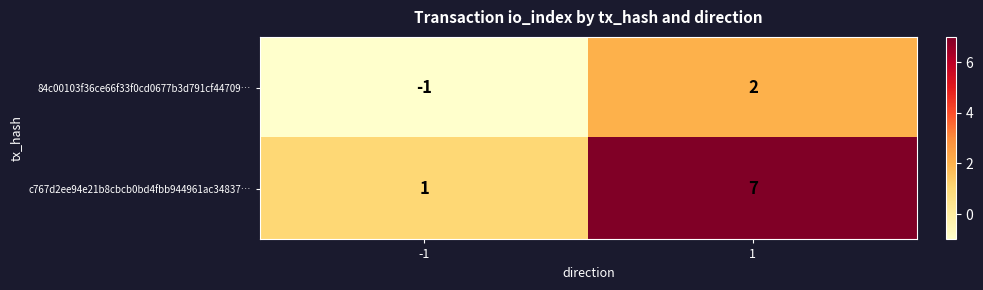

The 84c00103f36ce66f33f0cd0677b3d791cf44709… series shows -1 at -1. True or false?

True